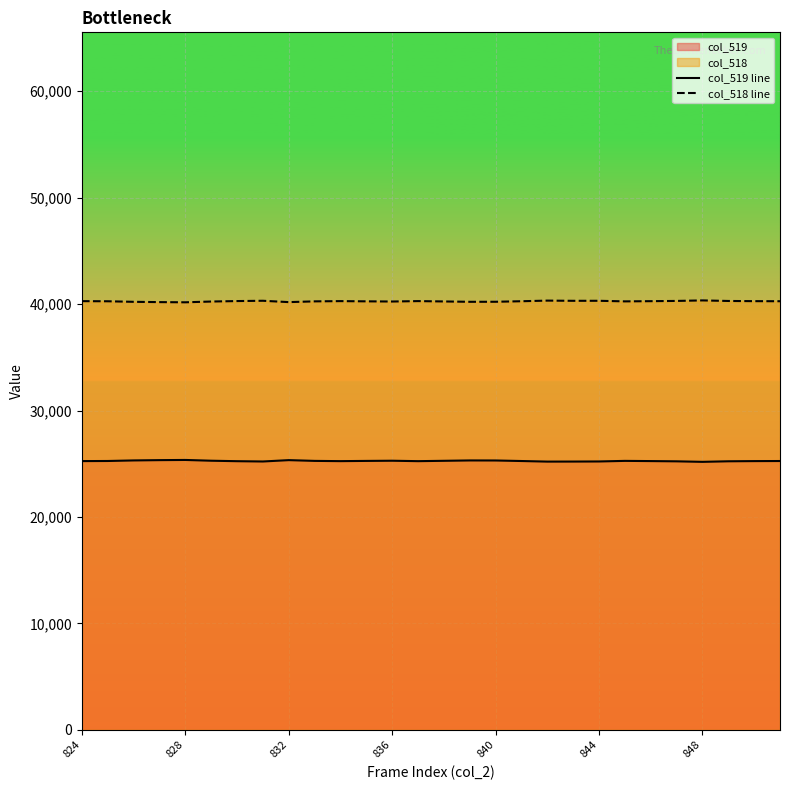

True or false: col_519 line and col_518 line intersect in this chart.

False